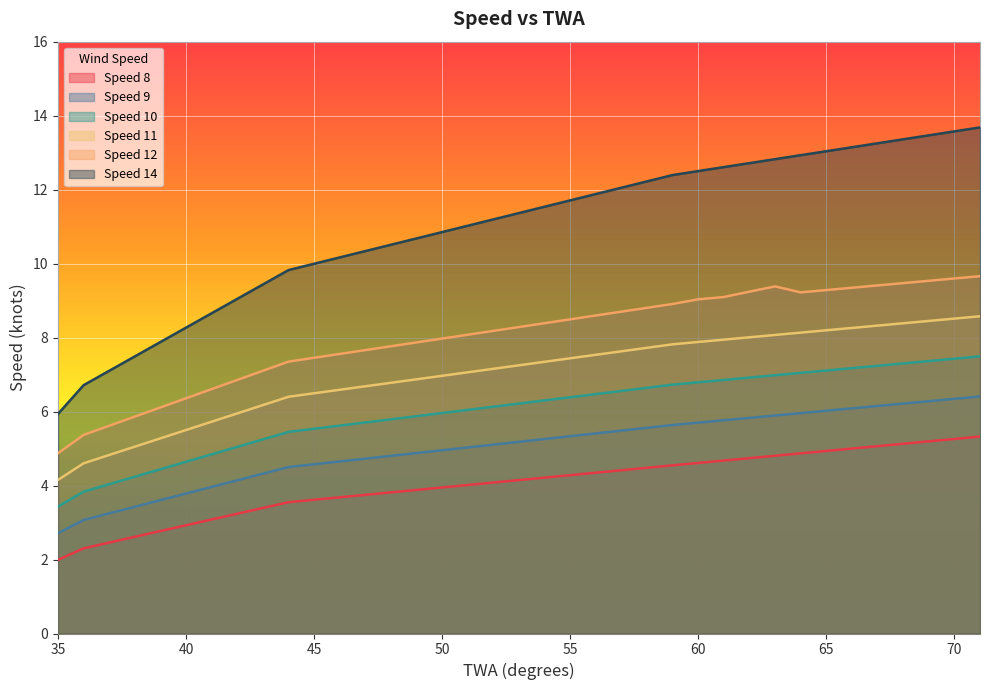

At 62, list the series in order from largest to smallest.

Speed 14, Speed 12, Speed 11, Speed 10, Speed 9, Speed 8